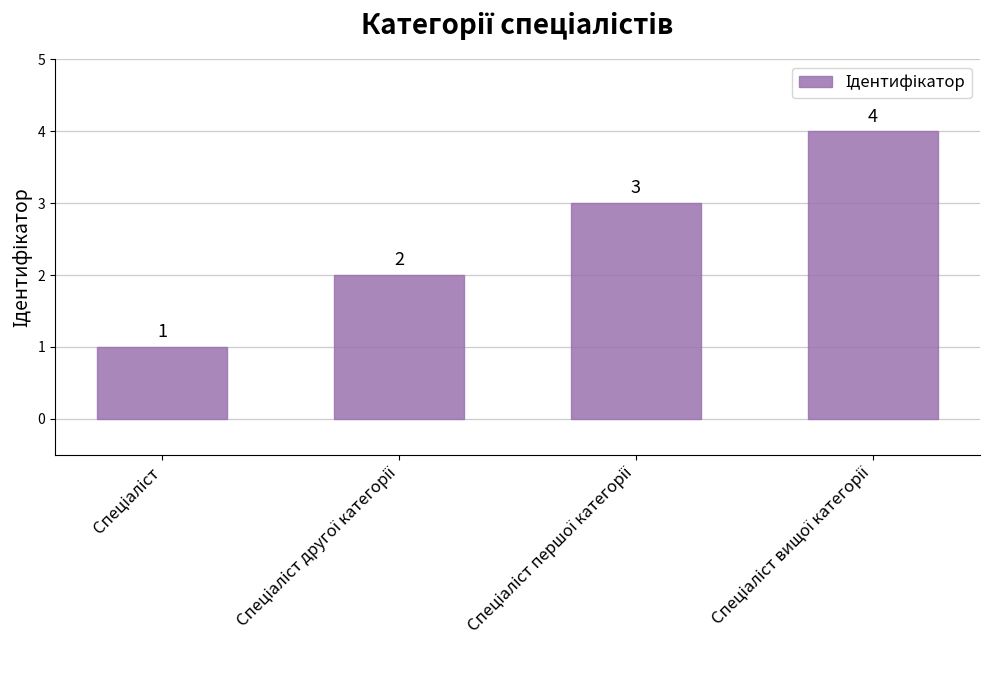

What is the value of the 4th bar from the left?

4